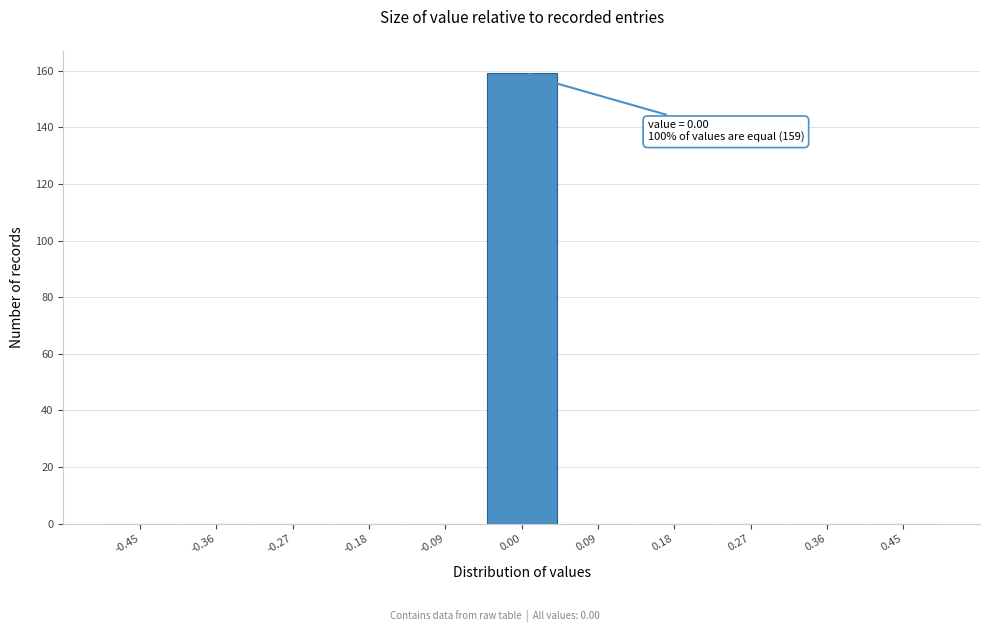

Over which range of the x-axis is the bar tallest?

-0.05 to 0.05